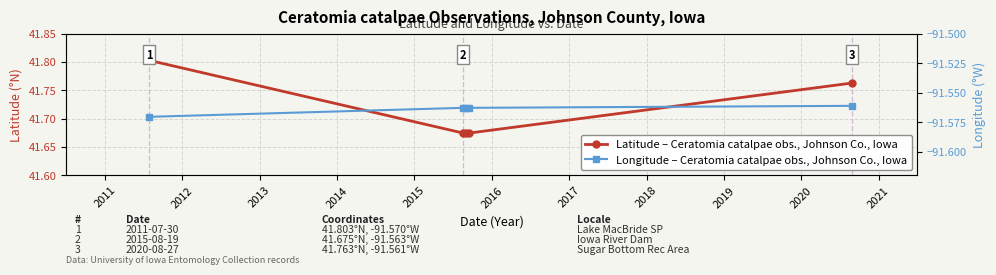

Count the Latitude – Ceratomia catalpae obs., Johnson Co., Iowa values in the range 41 to 42.

5